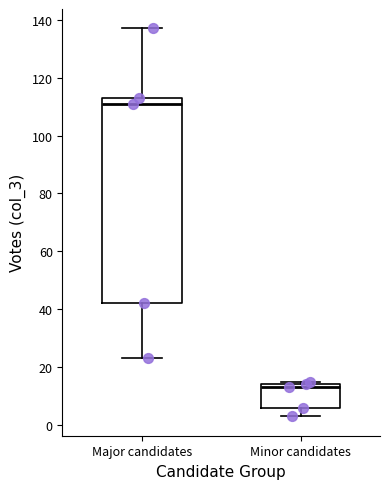

Reading left to right, read every box against the y-axis: the position of its median line, the range the box covers, and the ends of its whiskers. The values are not printed on the chart, so give them approximately, as read against the axis.

Major candidates: median 112, box 42 to 114, whiskers 24 to 138
Minor candidates: median 14 (just below the box's upper edge), box 6 to 14, whiskers 4 to 16